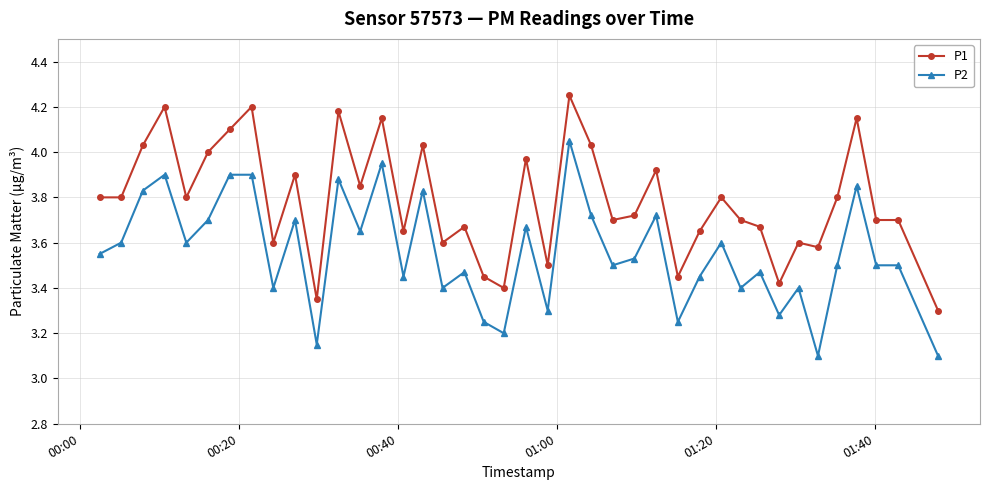

True or false: P1 and P2 cross at least once.

False